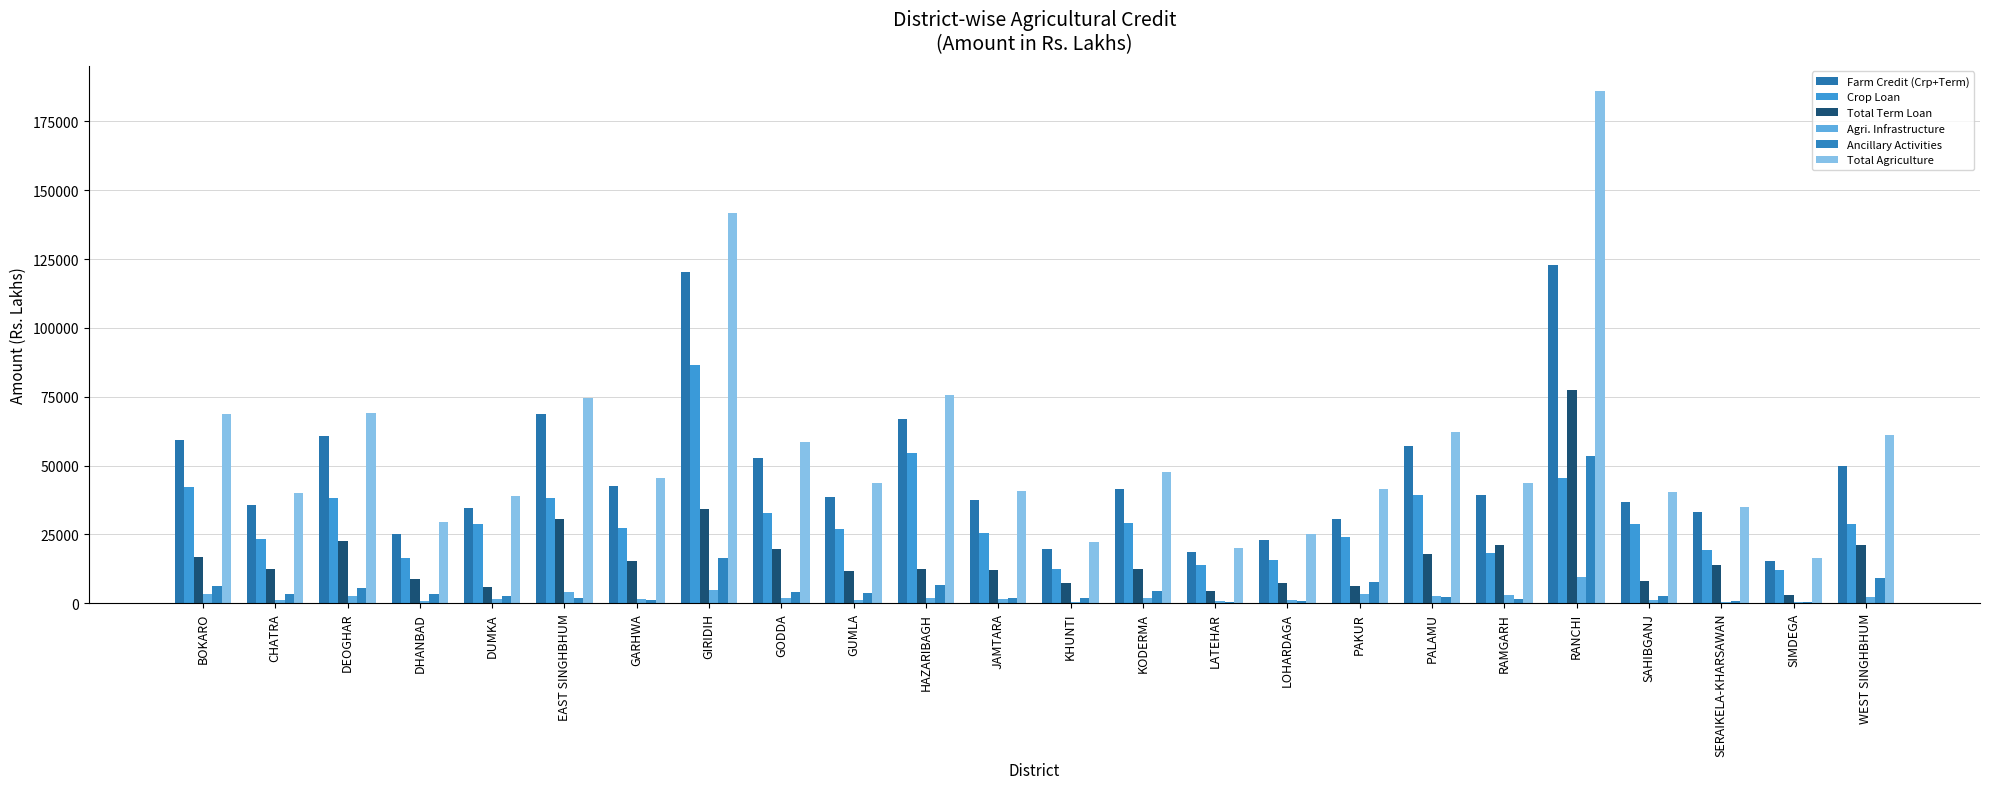

Rank the series by their maximum value, from highest to lowest.

Total Agriculture, Farm Credit (Crp+Term), Crop Loan, Total Term Loan, Ancillary Activities, Agri. Infrastructure